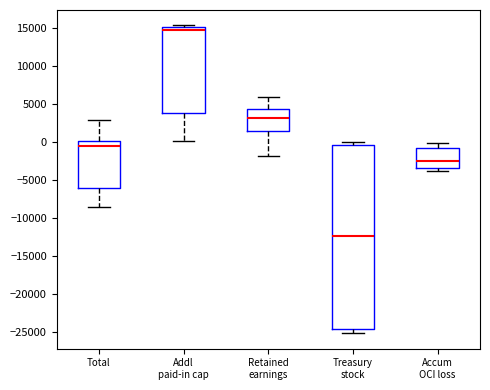

Reading left to right, transcribe this box plot: for each box, give where its median line is, the range the box spans, and where its two whiskers end, as read against the y-axis. The values are not printed on the chart, so give them approximately, as read against the axis.

Total: median -500, box -6000 to 0, whiskers -8500 to 3000
Addl paid-in cap: median 15000 (just below the box's upper edge), box 4000 to 15000, whiskers 0 to 15500
Retained earnings: median 3000, box 1500 to 4500, whiskers -2000 to 6000
Treasury stock: median -12500, box -24500 to -500, whiskers -25000 to 0
Accum OCI loss: median -2500, box -3500 to -500, whiskers -3500 (just below the box's lower edge) to 0